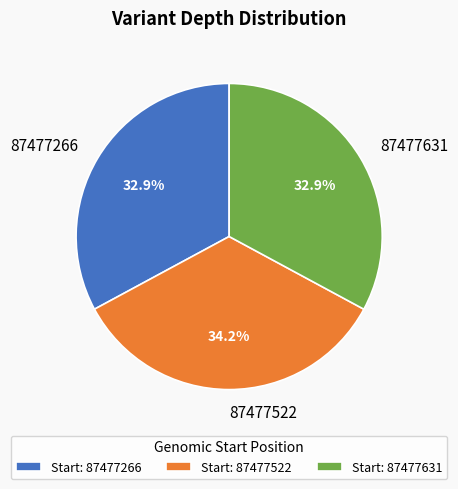

How many segments does this pie chart have?

3